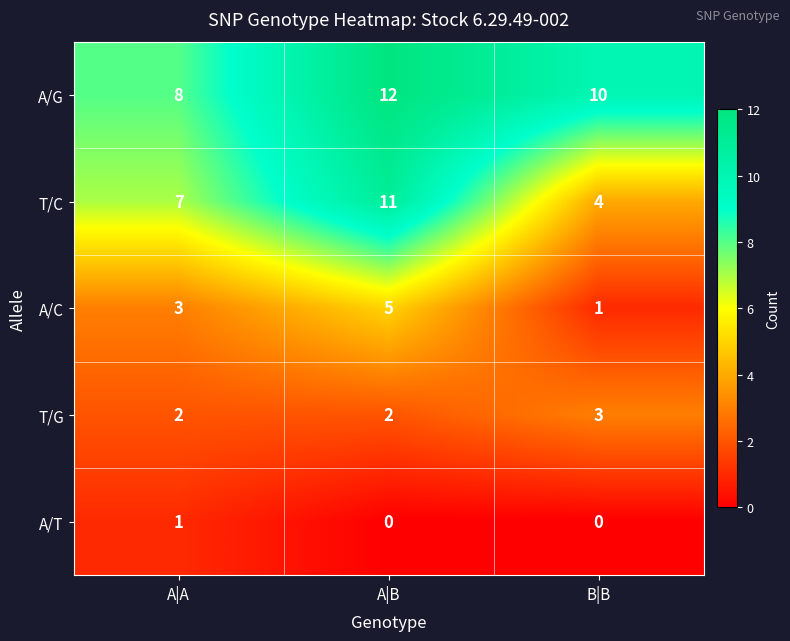

True or false: A/C has a value of 5 at A|A.

False